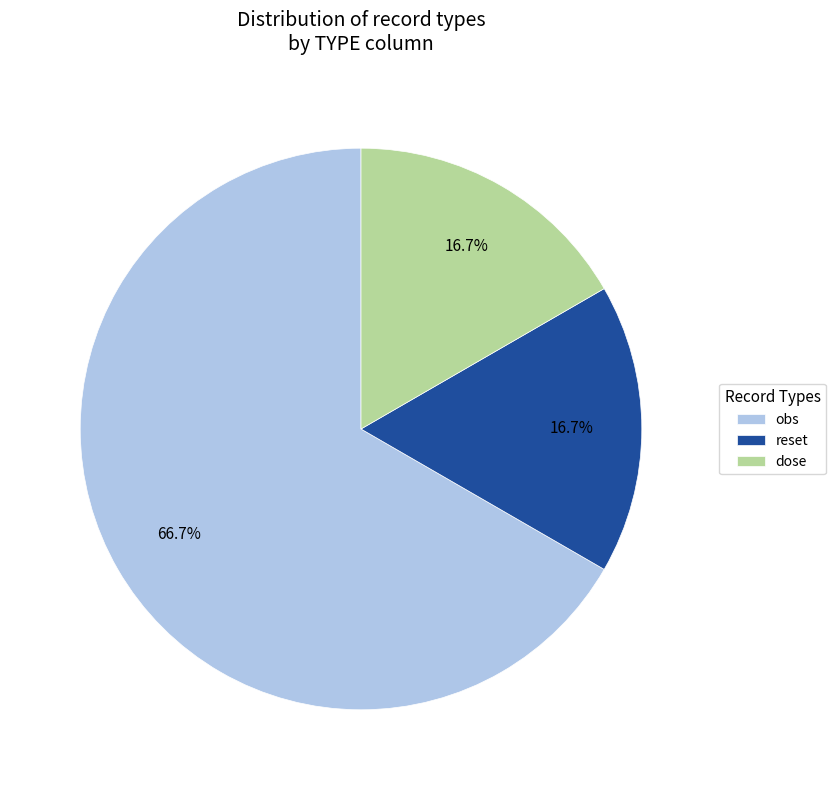

Which slice is the largest?

obs